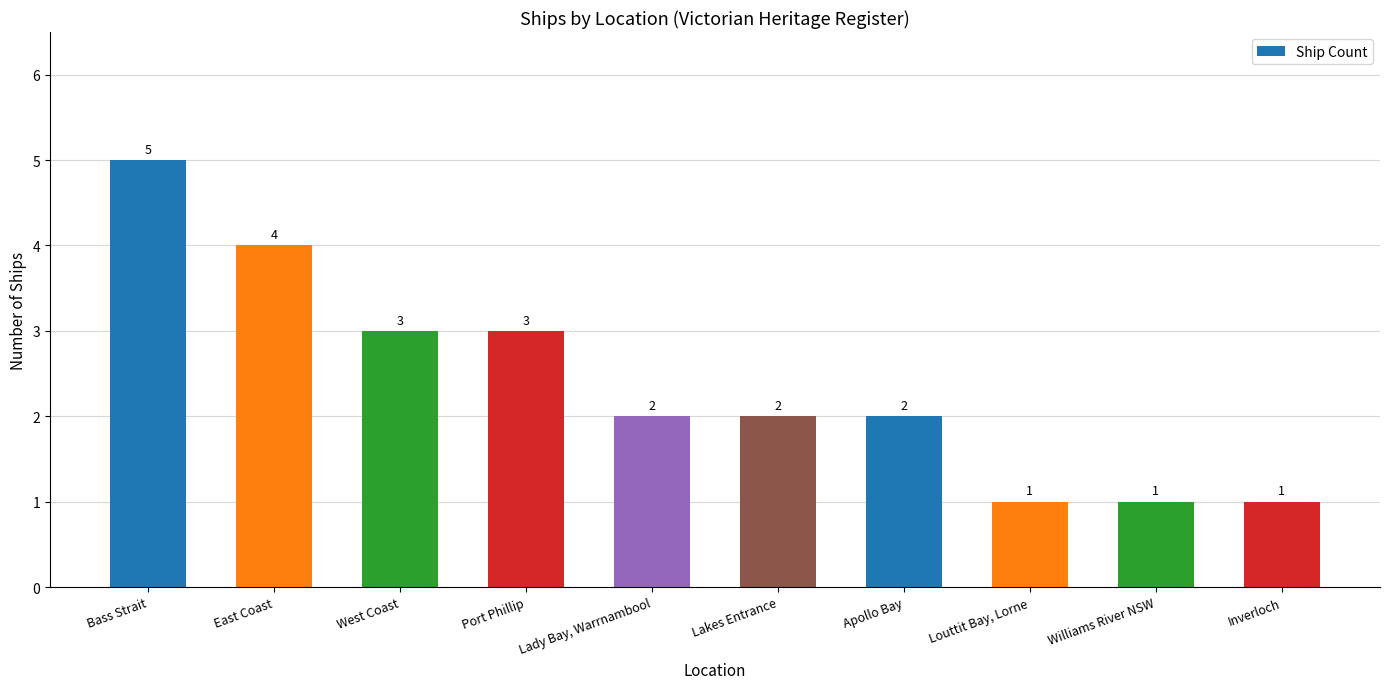

How many values are between 1 and 3?

8